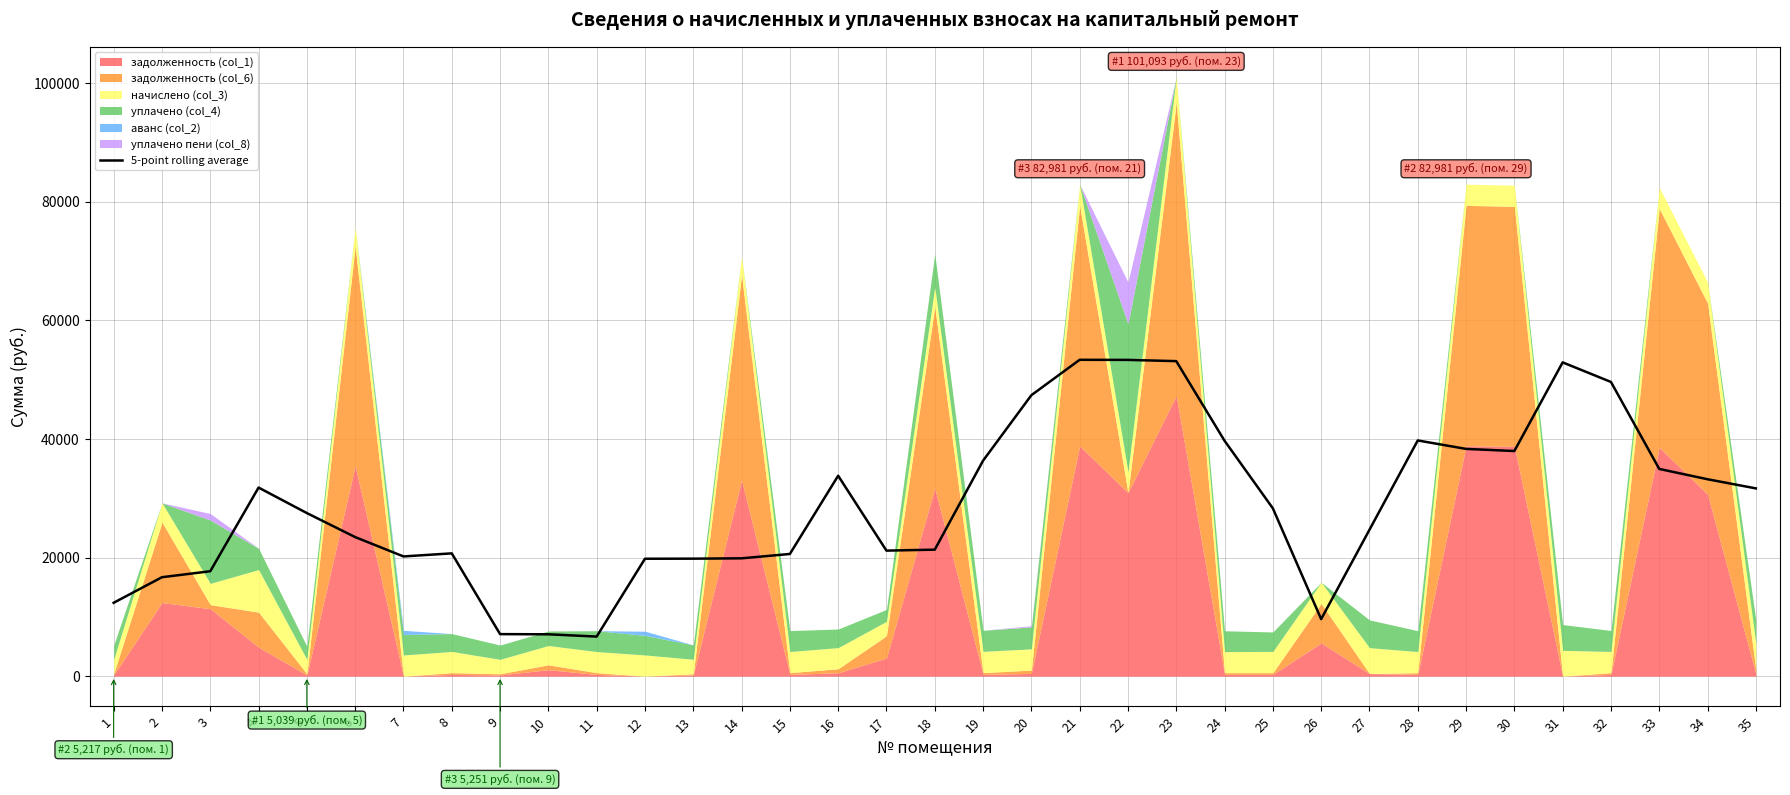

The value of 5-point rolling average at 13 is 11400.6. True or false?

False